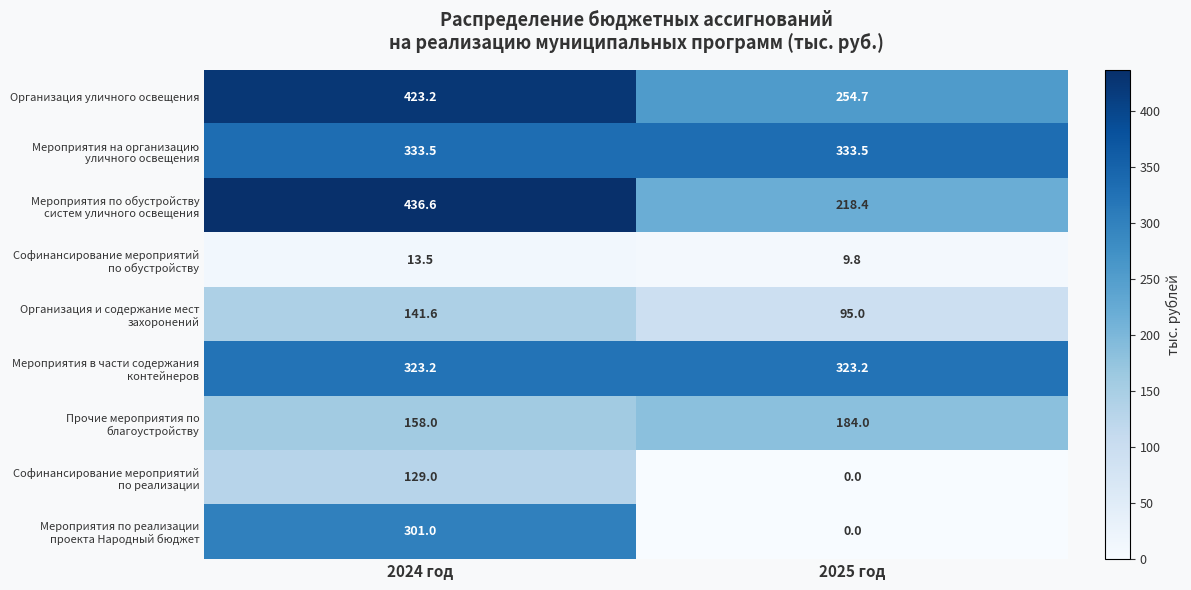

Which series has the largest total across all categories?

Организация уличного освещения